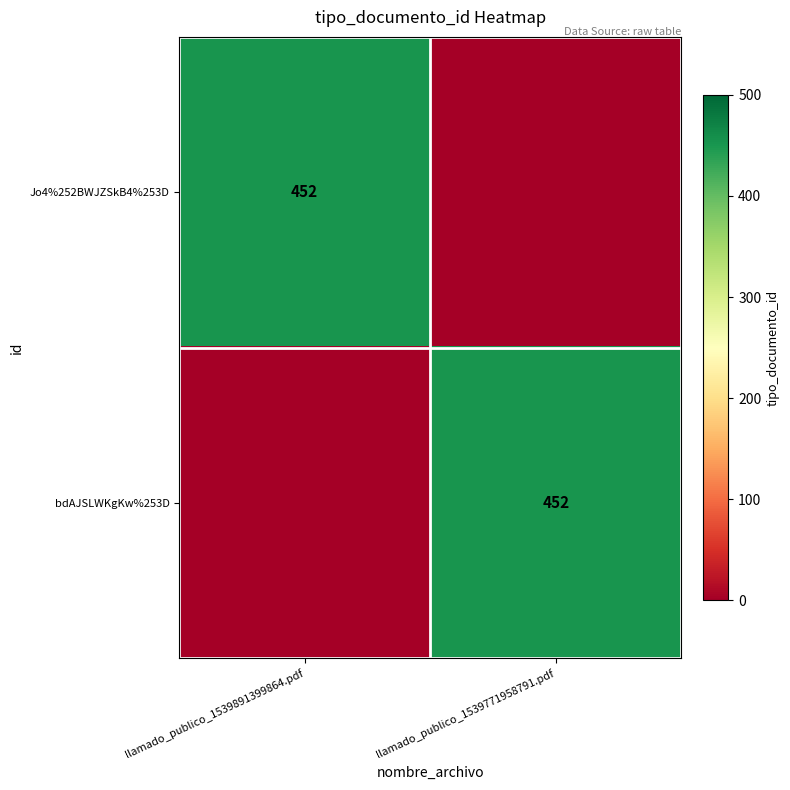

The bdAJSLWKgKw%253D series shows 452 at llamado_publico_1539771958791.pdf. True or false?

True